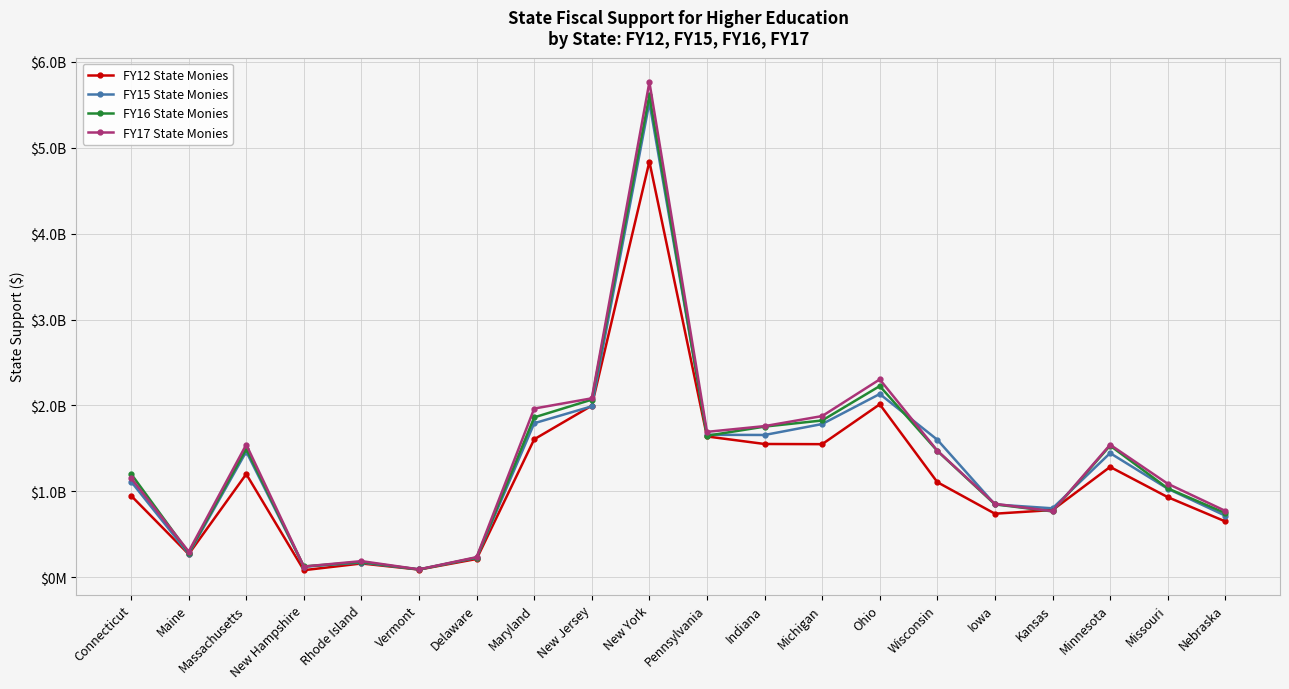

Does the chart have visible grid lines?

Yes